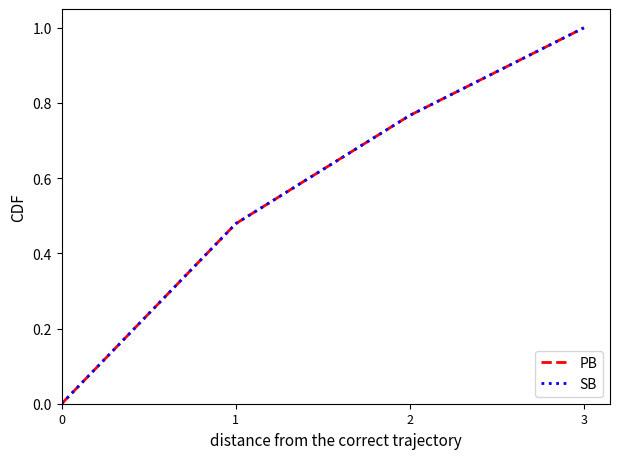

What is the greatest value displayed?

1.0